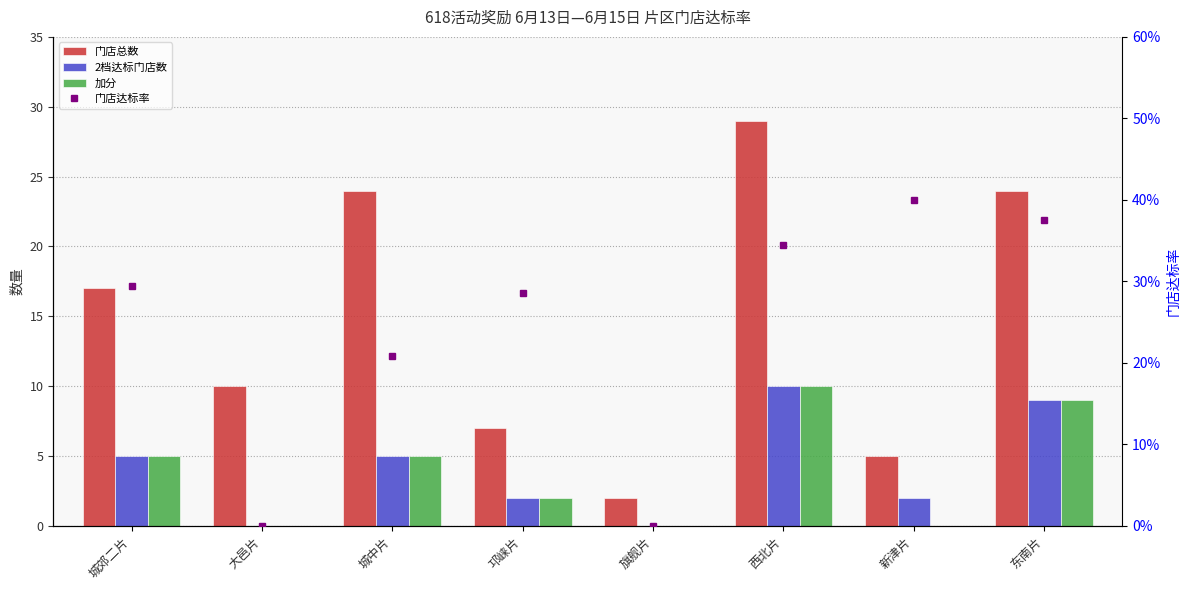

Rank the series by their maximum value, from lowest to highest.

门店达标率, 2档达标门店数, 加分, 门店总数